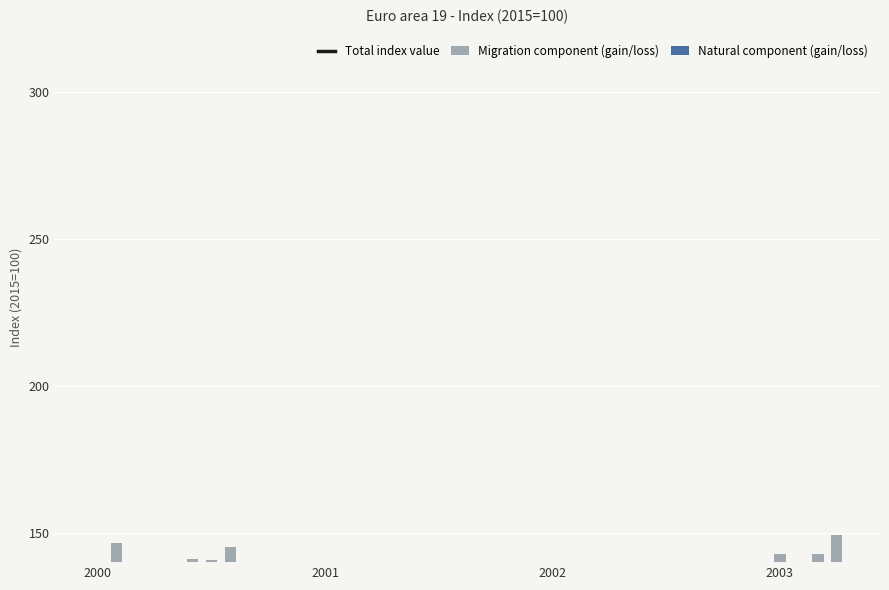

What is the average value of the Total index value series?

23.9